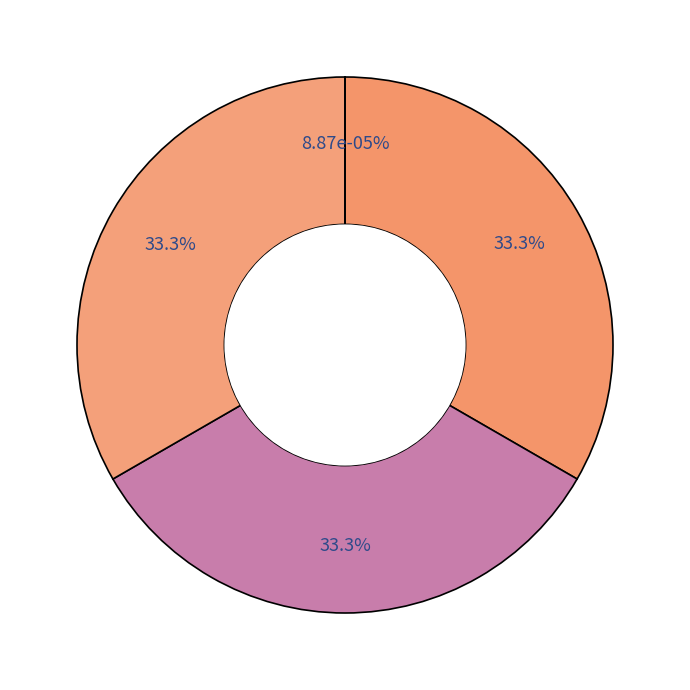

Is it true that 4 is 0% of the pie?

True